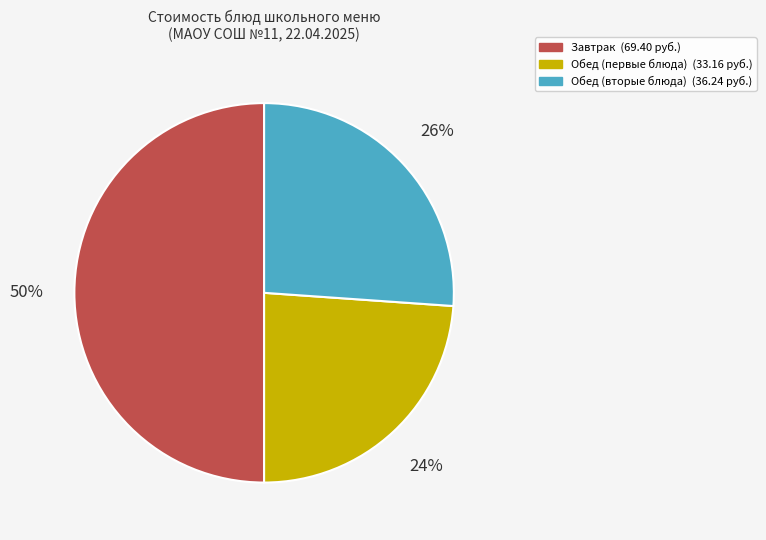

Count the number of slices in the pie.

3